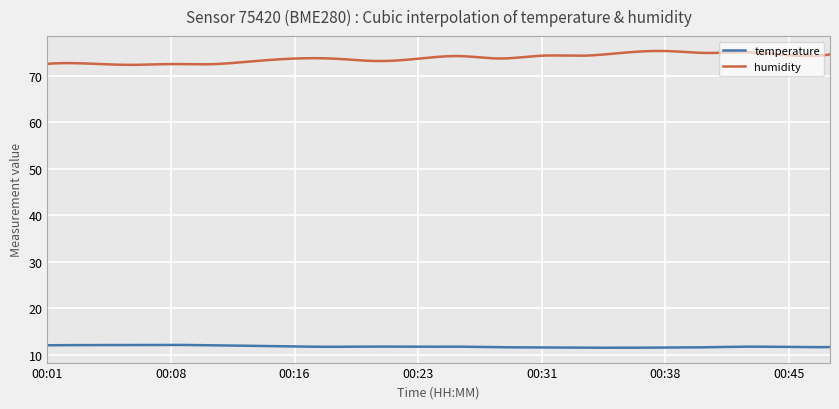

Rank the series by their maximum value, from lowest to highest.

temperature, humidity